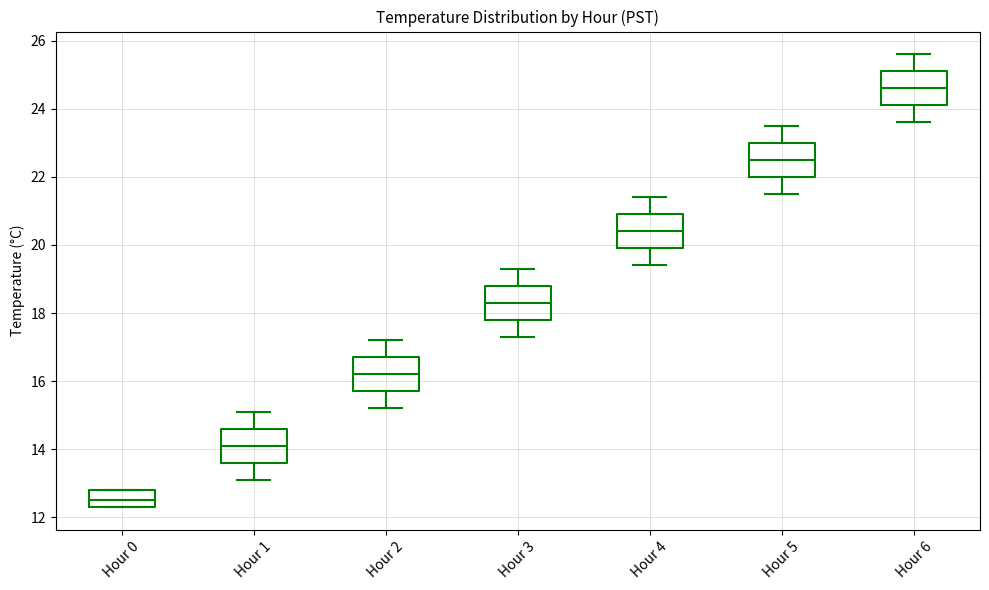

Reading left to right, read every box against the y-axis: the position of its median line, the range the box covers, and the ends of its whiskers. The values are not printed on the chart, so give them approximately, as read against the axis.

Hour 0: median 12.6, box 12.4 to 12.8, whiskers 12.4 to 12.8
Hour 1: median 14.2, box 13.6 to 14.6, whiskers 13.2 to 15.2
Hour 2: median 16.2, box 15.8 to 16.8, whiskers 15.2 to 17.2
Hour 3: median 18.4, box 17.8 to 18.8, whiskers 17.4 to 19.4
Hour 4: median 20.4, box 20.0 to 21.0, whiskers 19.4 to 21.4
Hour 5: median 22.6, box 22.0 to 23.0, whiskers 21.6 to 23.6
Hour 6: median 24.6, box 24.2 to 25.2, whiskers 23.6 to 25.6